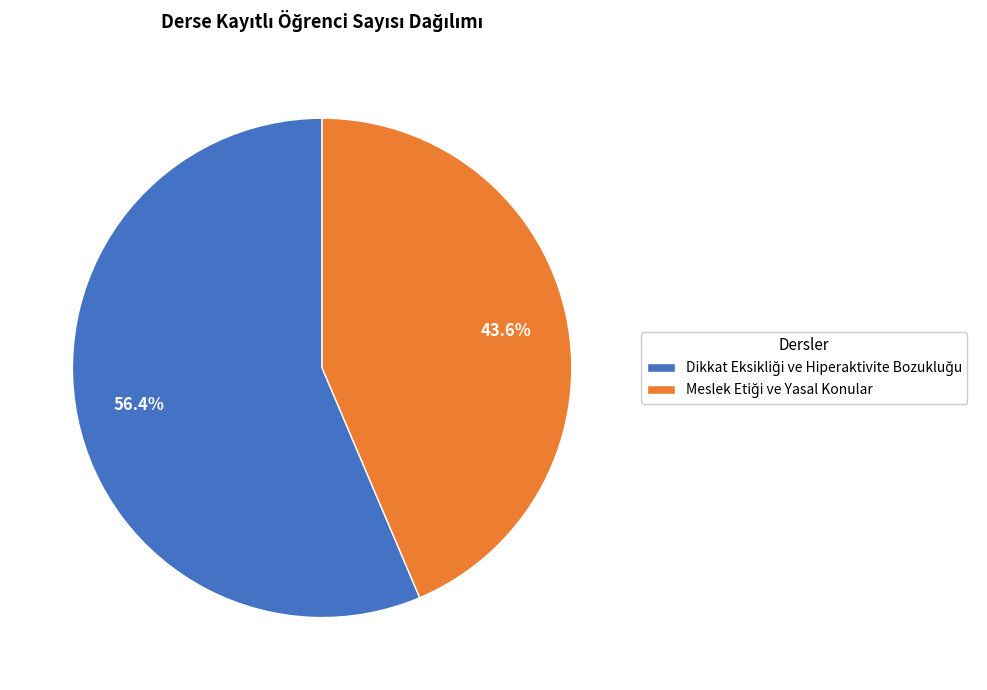

Is there any slice that represents more than half of the pie?

Yes